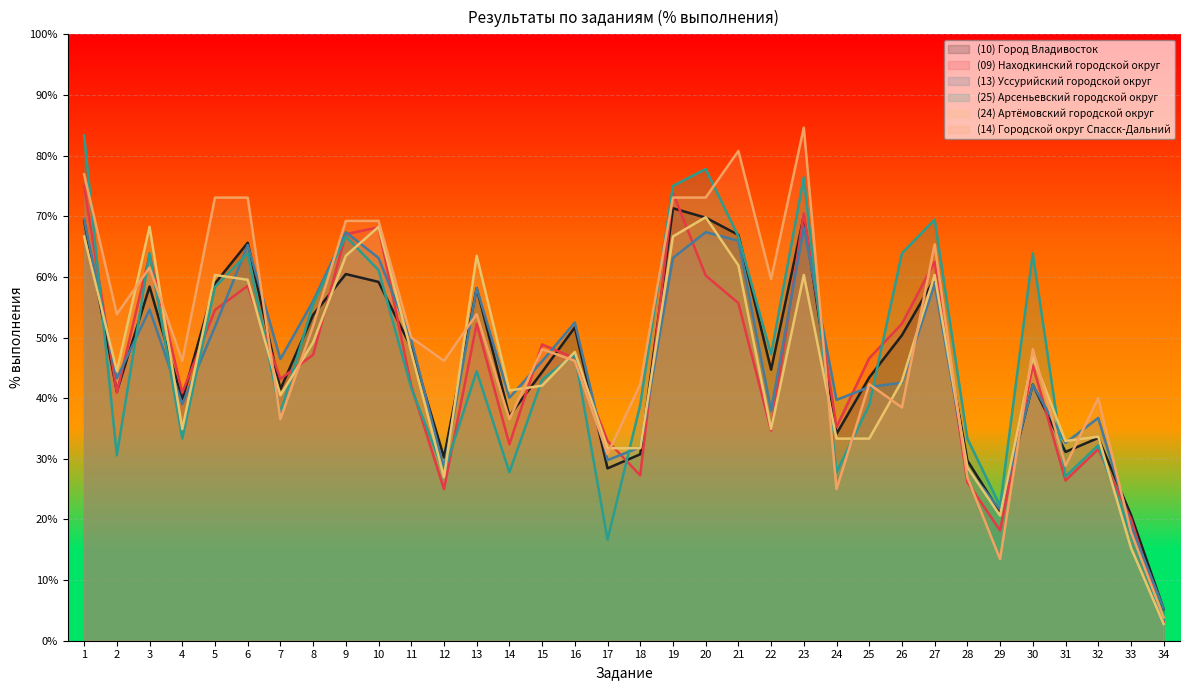

What value does the (14) Городской округ Спасск-Дальний series have at 27?

65.4